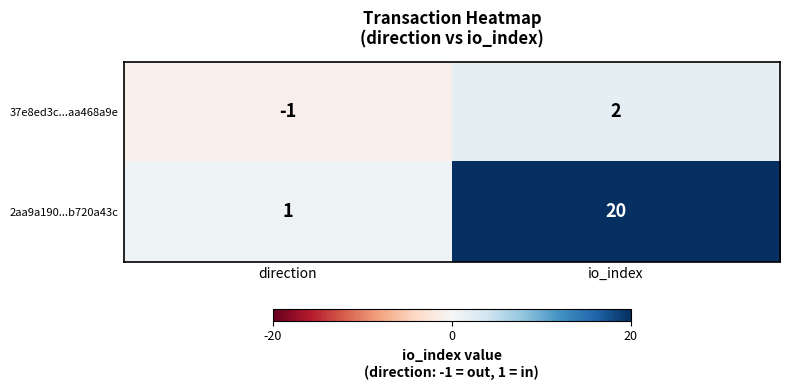

What is the difference between the maximum and minimum values in the 2aa9a190...b720a43c series?

19